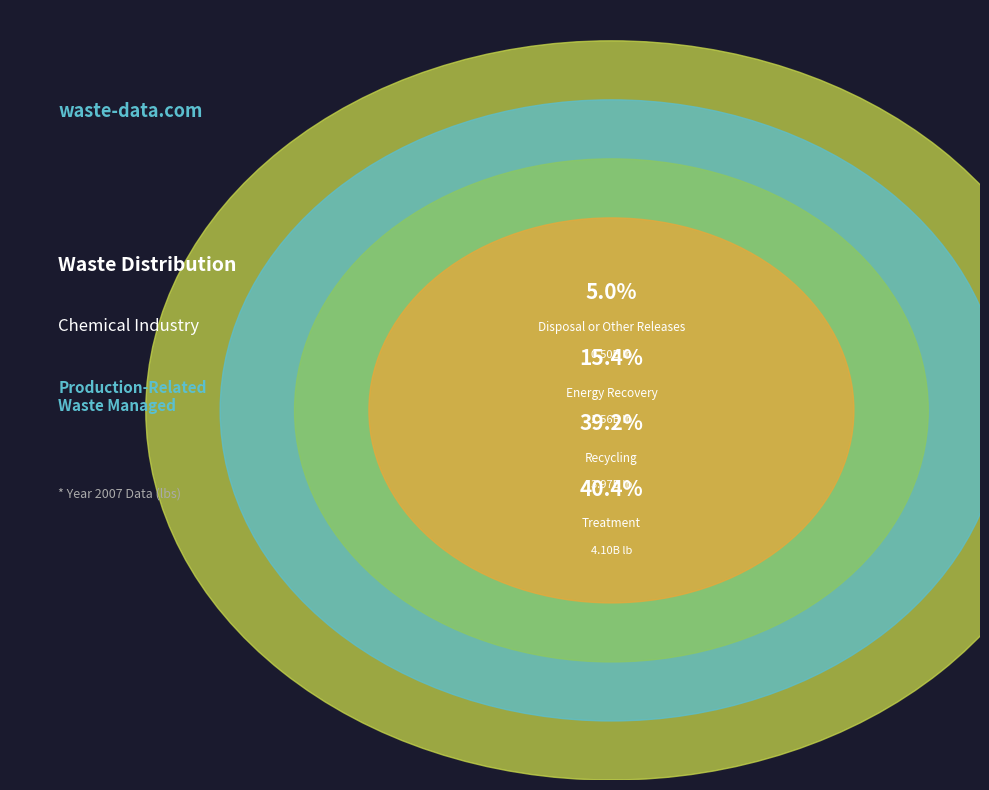

Count the number of slices in the pie.

4